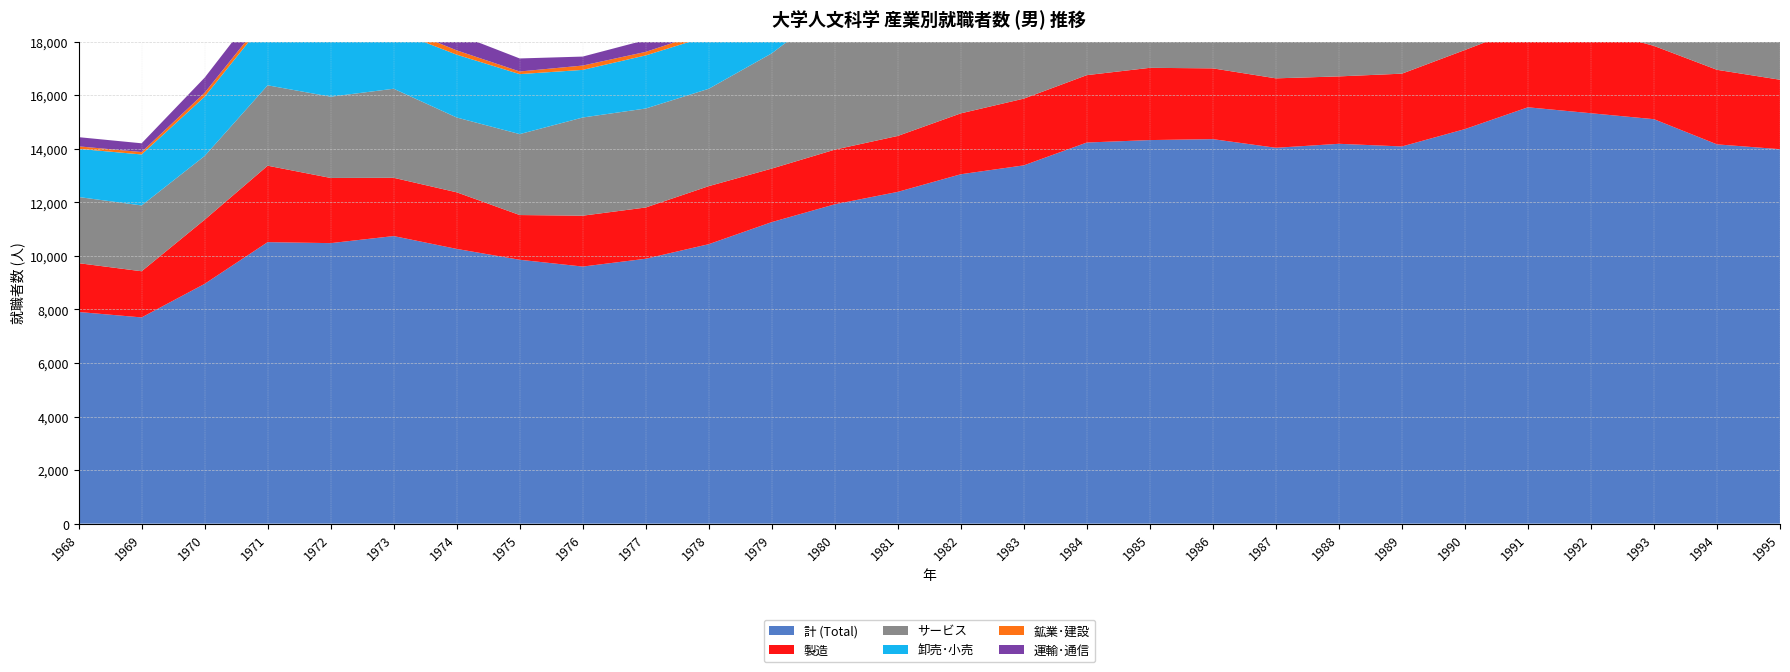

Reading left to right, extract all data points from this chart.

計 (Total): 1968=7903	1969=7700	1970=8953	1971=10511	1972=10474	1973=10738	1974=10258	1975=9853	1976=9599	1977=9891	1978=10435	1979=11259	1980=11924	1981=12388	1982=13046	1983=13378	1984=14231	1985=14322	1986=14357	1987=14034	1988=14183	1989=14084	1990=14732	1991=15546	1992=15324	1993=15102	1994=14162	1995=13982
製造: 1968=1823	1969=1724	1970=2395	1971=2854	1972=2434	1973=2176	1974=2114	1975=1670	1976=1900	1977=1914	1978=2167	1979=1999	1980=2041	1981=2089	1982=2274	1983=2492	1984=2516	1985=2698	1986=2643	1987=2593	1988=2517	1989=2718	1990=2954	1991=3040	1992=3155	1993=2737	1994=2784	1995=2593
サービス: 1968=2470	1969=2457	1970=2380	1971=3002	1972=3034	1973=3325	1974=2793	1975=3022	1976=3666	1977=3696	1978=3636	1979=4303	1980=5385	1981=5039	1982=5530	1983=5763	1984=6112	1985=6230	1986=6170	1987=5702	1988=5361	1989=4944	1990=4933	1991=4926	1992=4896	1993=4435	1994=3329	1995=3460
卸売･小売: 1968=1798	1969=1904	1970=2214	1971=2504	1972=2398	1973=2185	1974=2346	1975=2240	1976=1778	1977=1983	1978=1975	1979=2352	1980=2068	1981=2334	1982=2426	1983=2379	1984=2648	1985=2431	1986=2669	1987=2831	1988=2907	1989=2987	1990=2957	1991=3176	1992=3067	1993=3911	1994=4118	1995=4190
鉱業･建設: 1968=94	1969=90	1970=146	1971=154	1972=225	1973=204	1974=161	1975=98	1976=162	1977=132	1978=182	1979=269	1980=153	1981=180	1982=240	1983=164	1984=222	1985=207	1986=196	1987=247	1988=319	1989=293	1990=304	1991=427	1992=434	1993=364	1994=492	1995=555
運輸･通信: 1968=343	1969=327	1970=565	1971=664	1972=683	1973=712	1974=611	1975=487	1976=335	1977=443	1978=423	1979=534	1980=456	1981=519	1982=515	1983=484	1984=544	1985=544	1986=597	1987=478	1988=564	1989=685	1990=657	1991=684	1992=831	1993=751	1994=687	1995=640